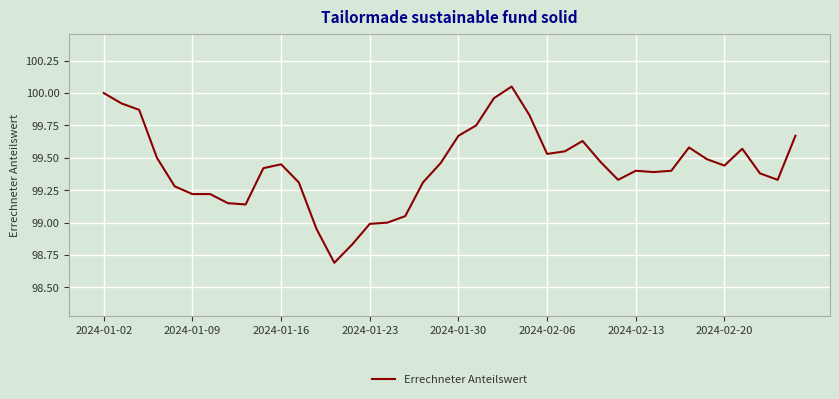

What is the difference between the maximum and minimum values?

1.4